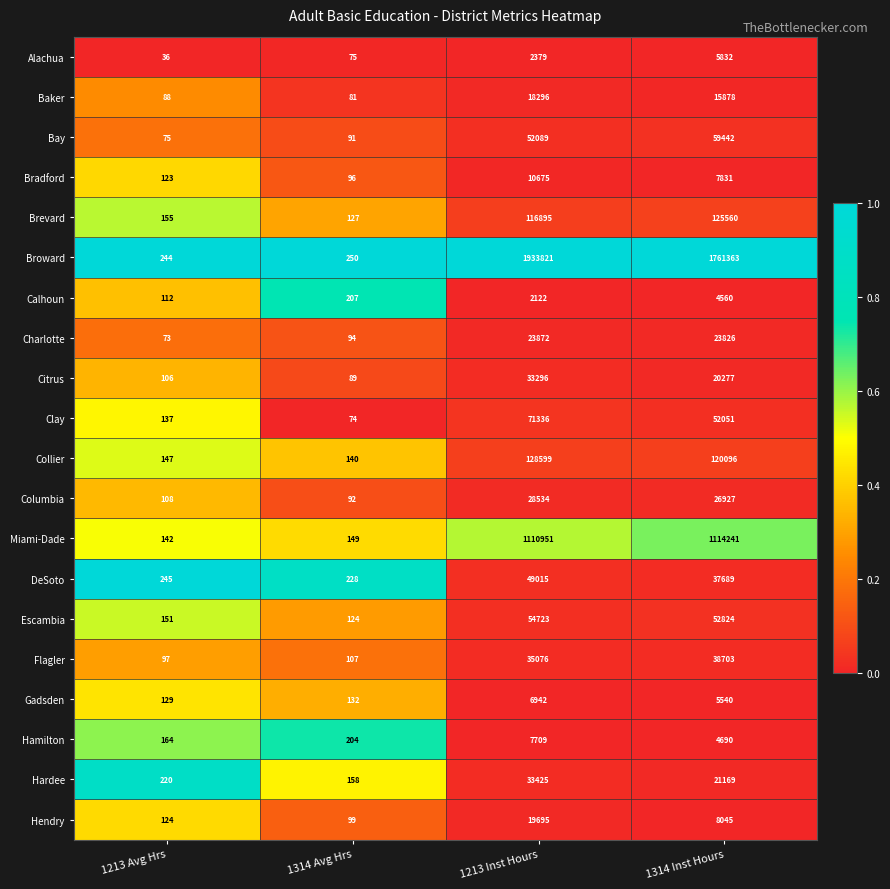

The Broward series shows 1761363 at 1314 Inst Hours. True or false?

True